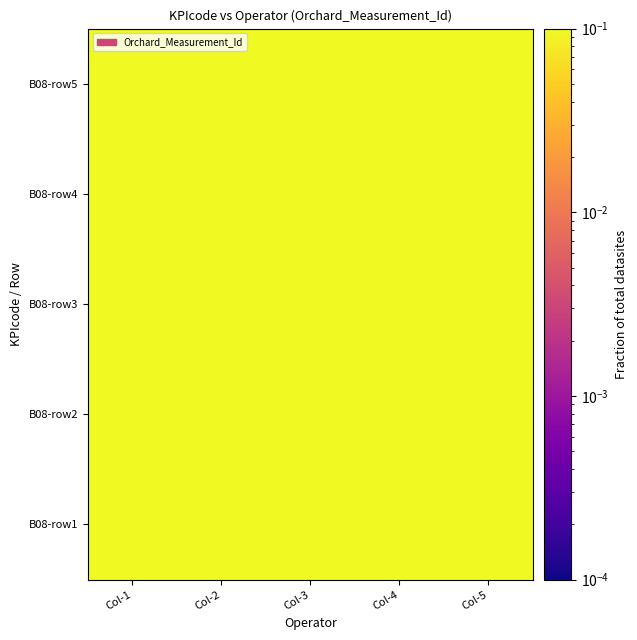

How many series are shown in this chart?

5